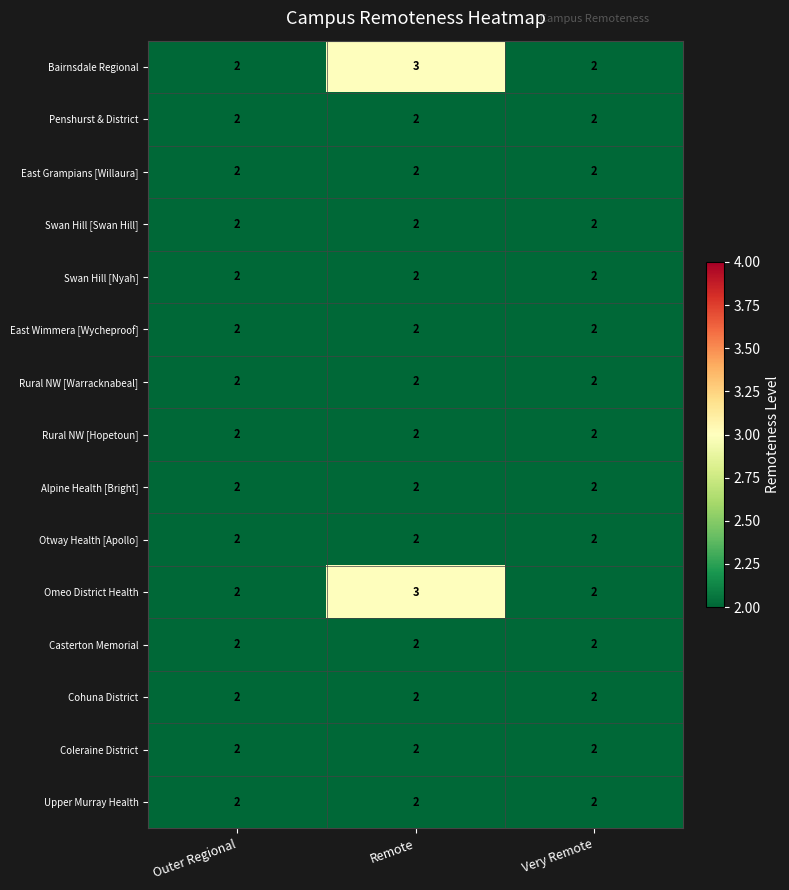

Count the Bairnsdale Regional values in the range 2 to 3.

3